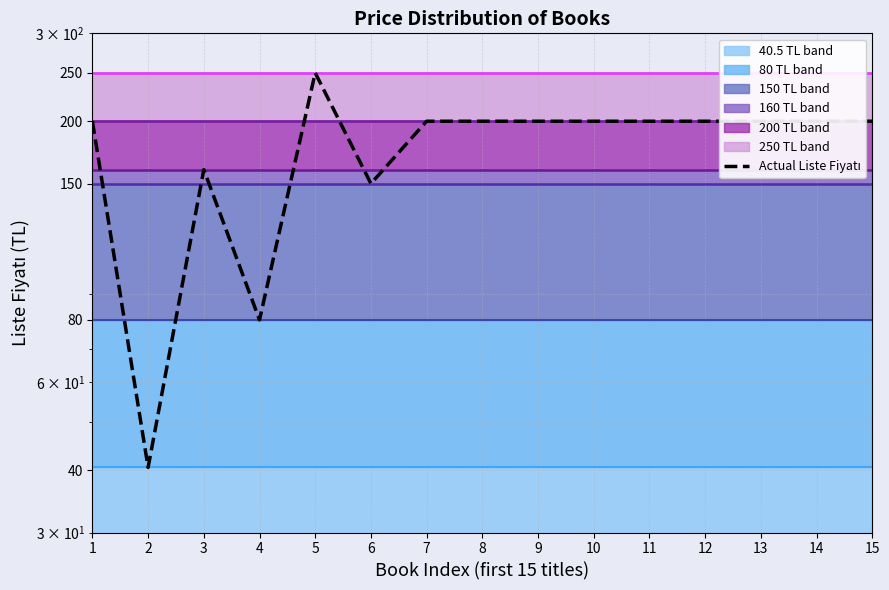

Where is the first local maximum?

3